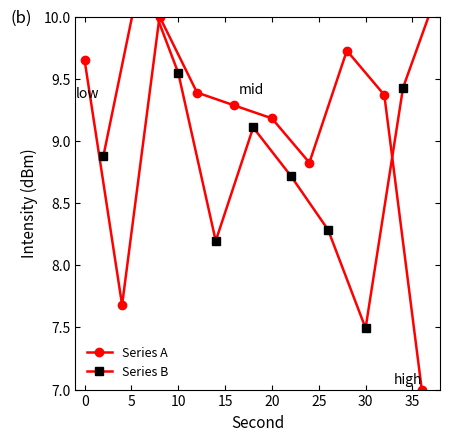

What is the greatest value displayed?

10.3